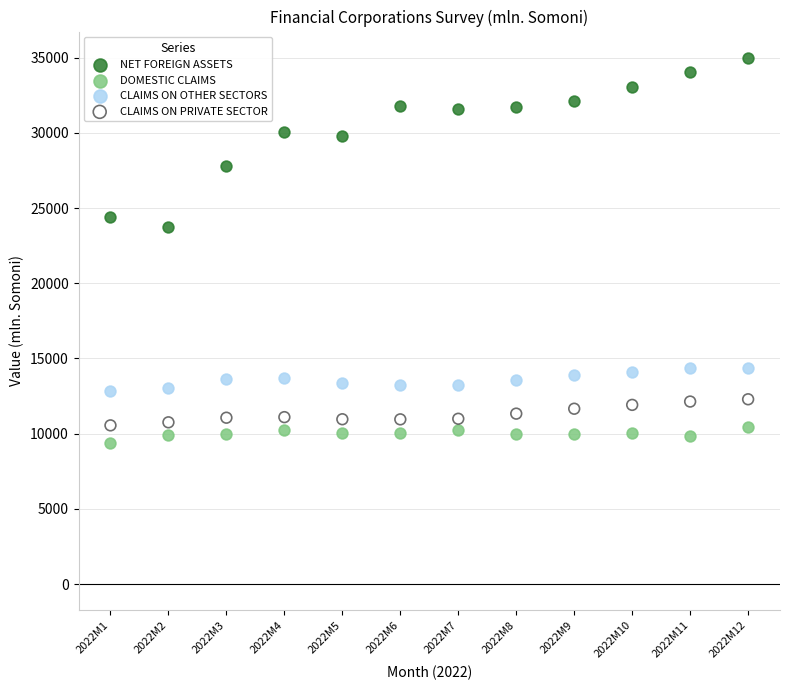

What are all the series names shown in the legend?

NET FOREIGN ASSETS, DOMESTIC CLAIMS, CLAIMS ON OTHER SECTORS, CLAIMS ON PRIVATE SECTOR